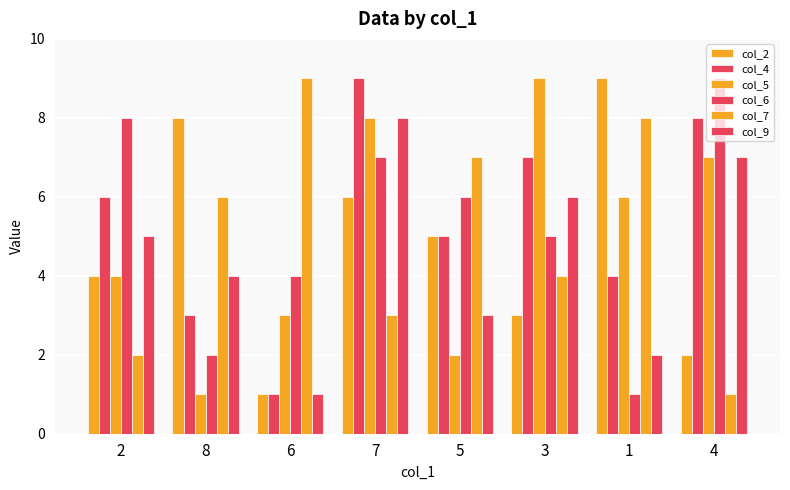

How many col_6 values are between 4 and 8?

5